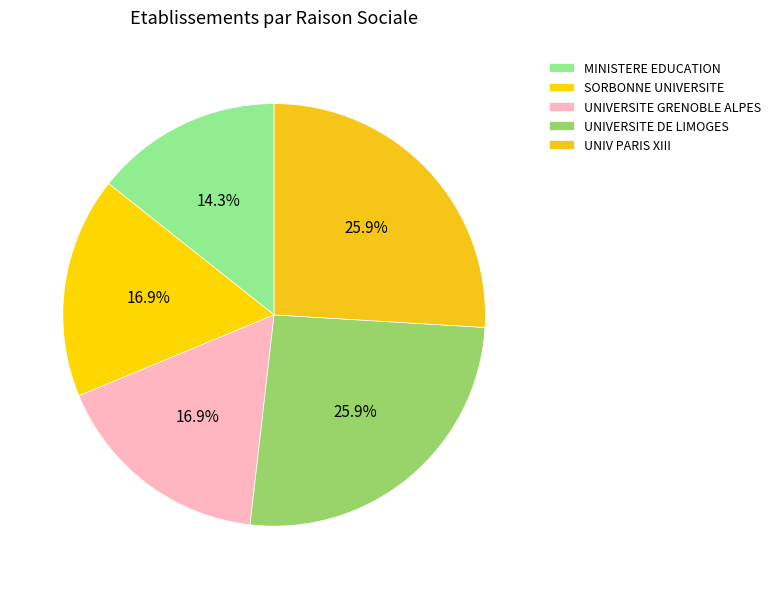

Count the number of slices in the pie.

5